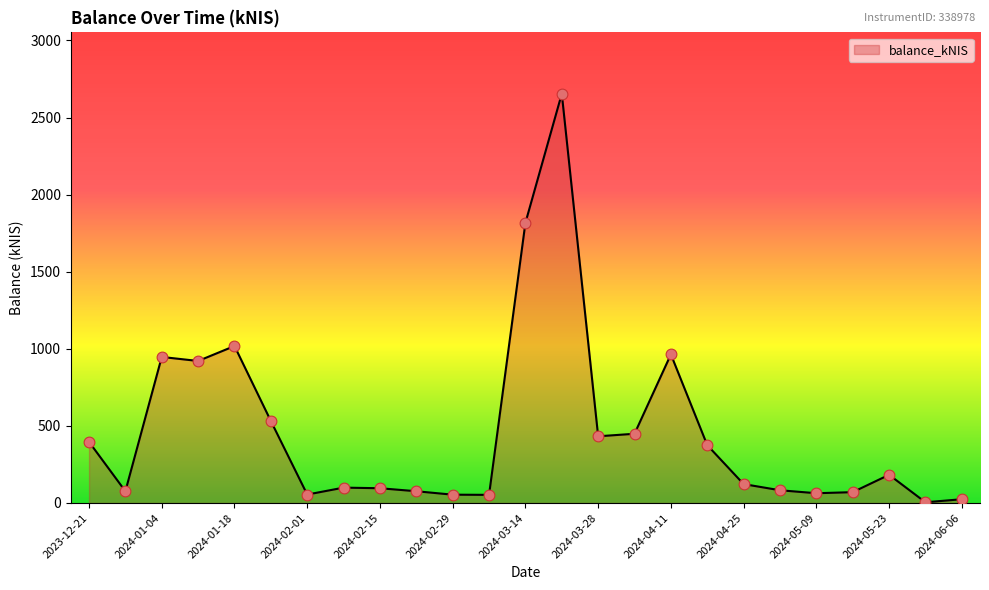

What is the difference between the maximum and minimum values?

2649.6